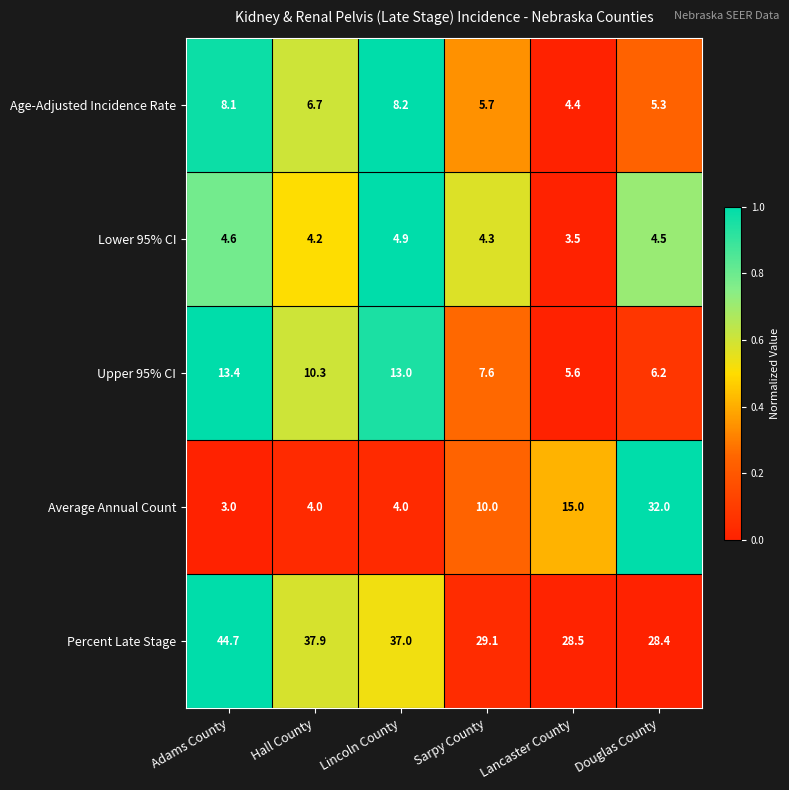

At which category is the sum across all series the highest?

Douglas County